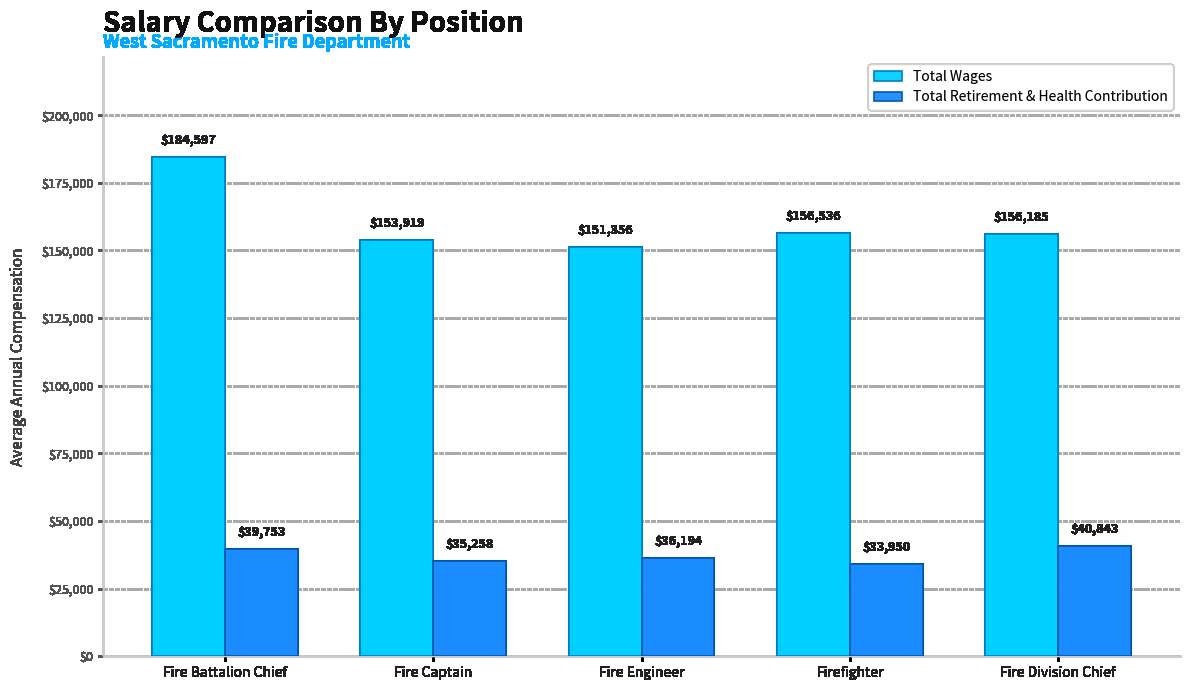

At which label does Total Wages reach its minimum?

Fire Engineer